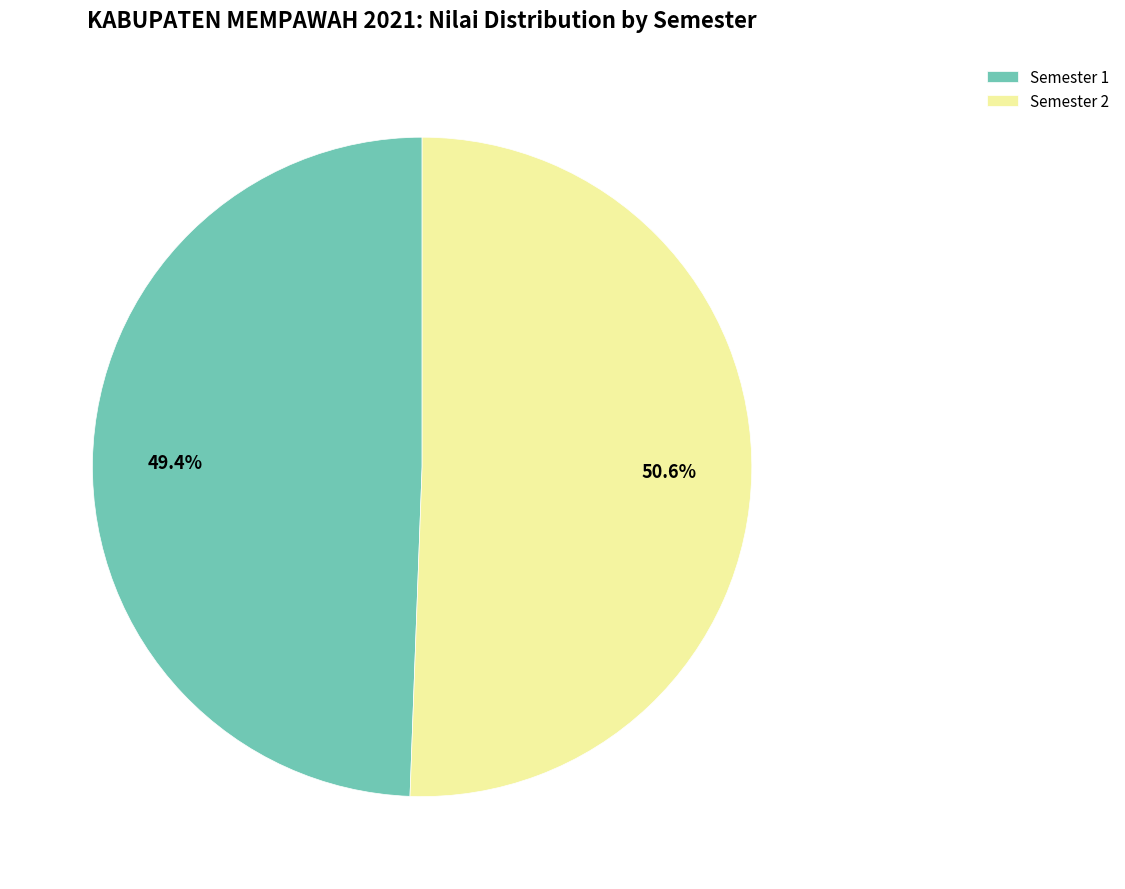

To the nearest percent, what is the difference between the largest and smallest slice percentages?

1%